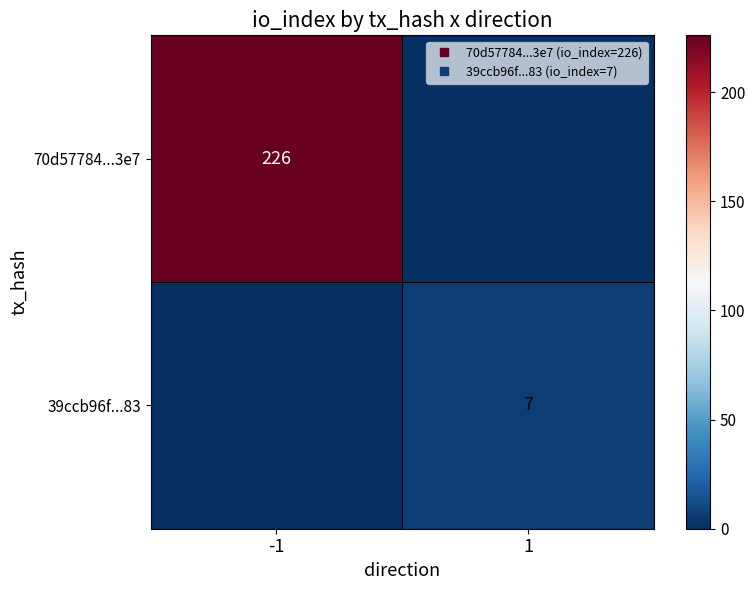

At which category is the sum across all series the highest?

-1